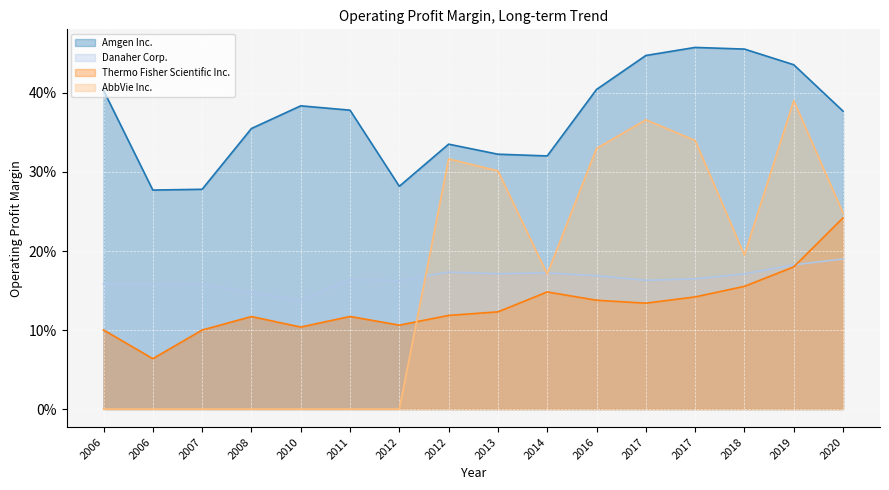

What is the average value of the Amgen Inc. series?

0.4